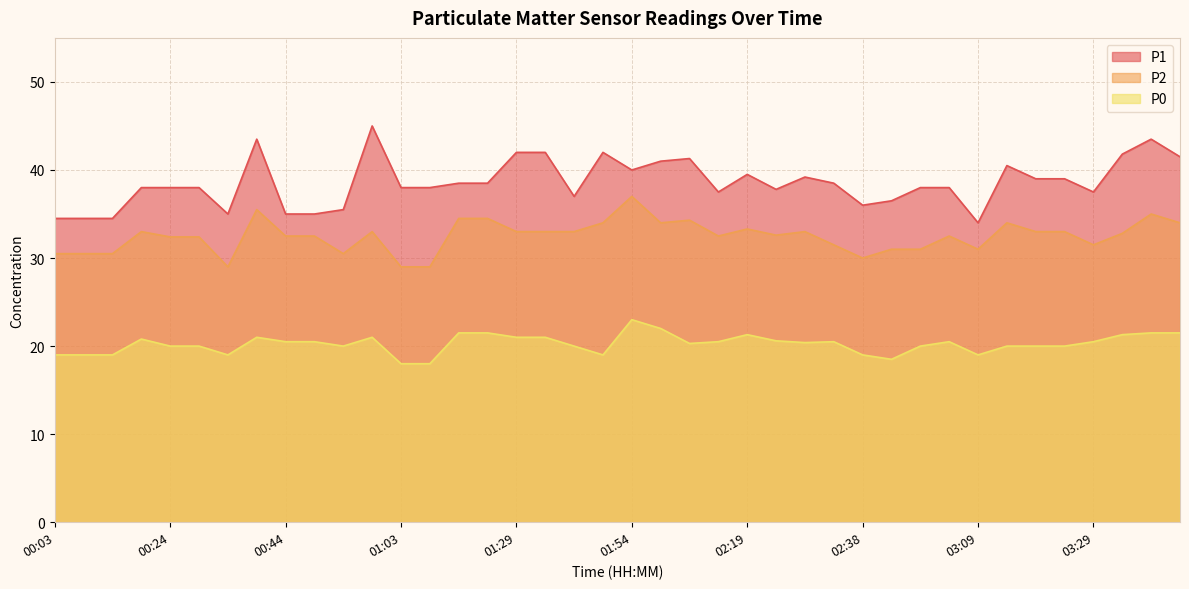

How many lines are shown in the chart?

3